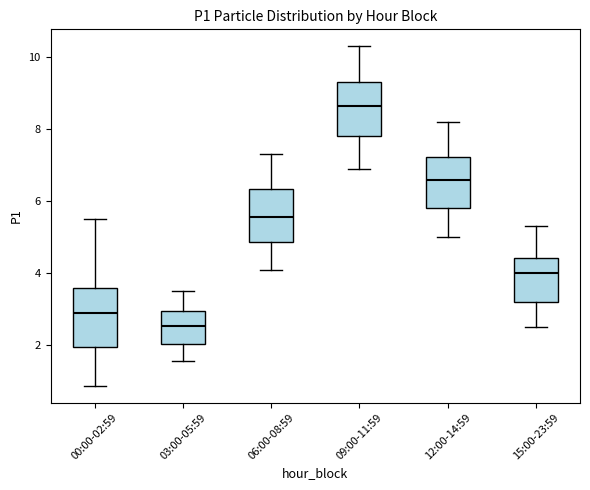

Reading left to right, transcribe this box plot: for each box, give where its median line is, the range the box spans, and where its two whiskers end, as read against the y-axis. The values are not printed on the chart, so give them approximately, as read against the axis.

00:00-02:59: median 3.0, box 2.0 to 3.6, whiskers 0.8 to 5.6
03:00-05:59: median 2.6, box 2.0 to 3.0, whiskers 1.6 to 3.6
06:00-08:59: median 5.6, box 4.8 to 6.4, whiskers 4.2 to 7.4
09:00-11:59: median 8.6, box 7.8 to 9.4, whiskers 7.0 to 10.4
12:00-14:59: median 6.6, box 5.8 to 7.2, whiskers 5.0 to 8.2
15:00-23:59: median 4.0, box 3.2 to 4.4, whiskers 2.6 to 5.4